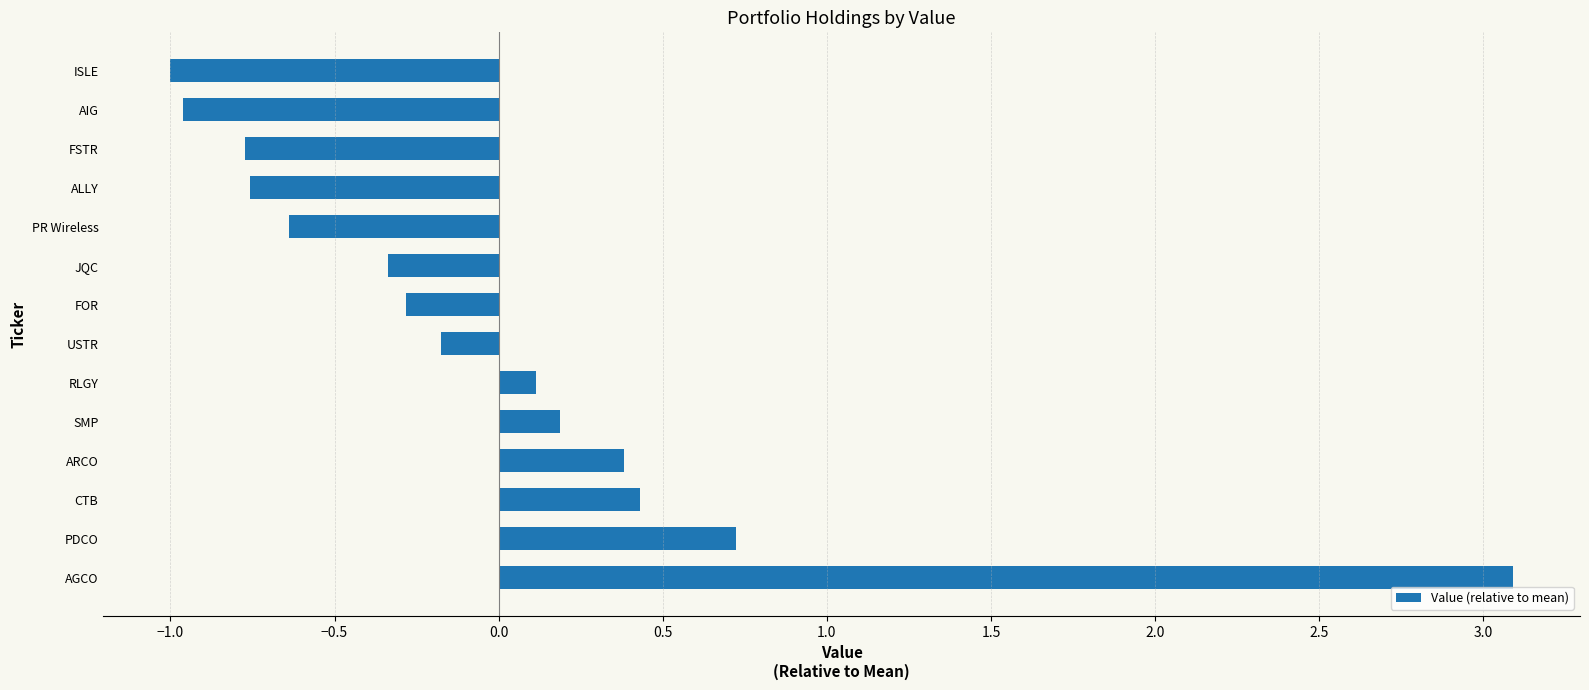

Which has a higher value, AIG or AGCO?

AGCO